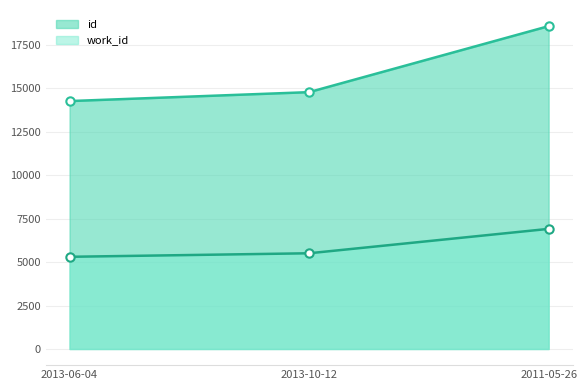

List the labels in order of work_id value, smallest first.

2013-06-04, 2013-10-12, 2011-05-26